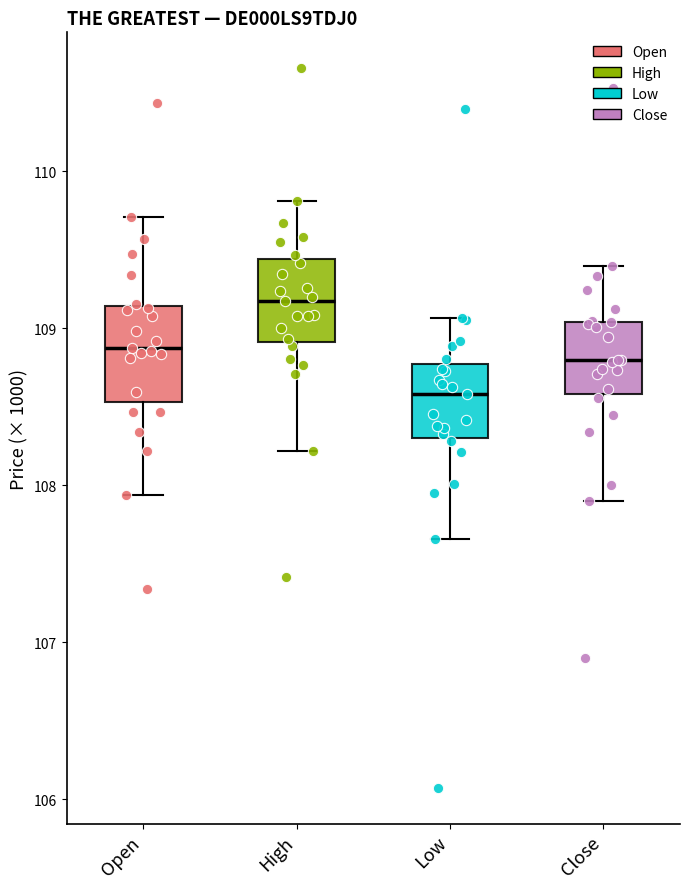

Where does the upper whisker of the box for Open end on the y-axis? The values are not printed on the chart, so give them approximately, as read against the axis.

109.7